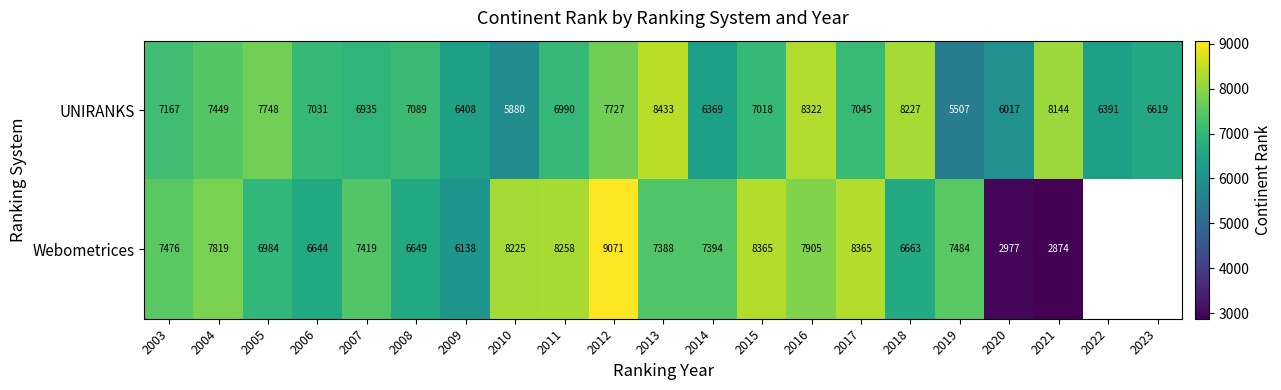

What is the spread (max minus min) of values at 2019?

1977